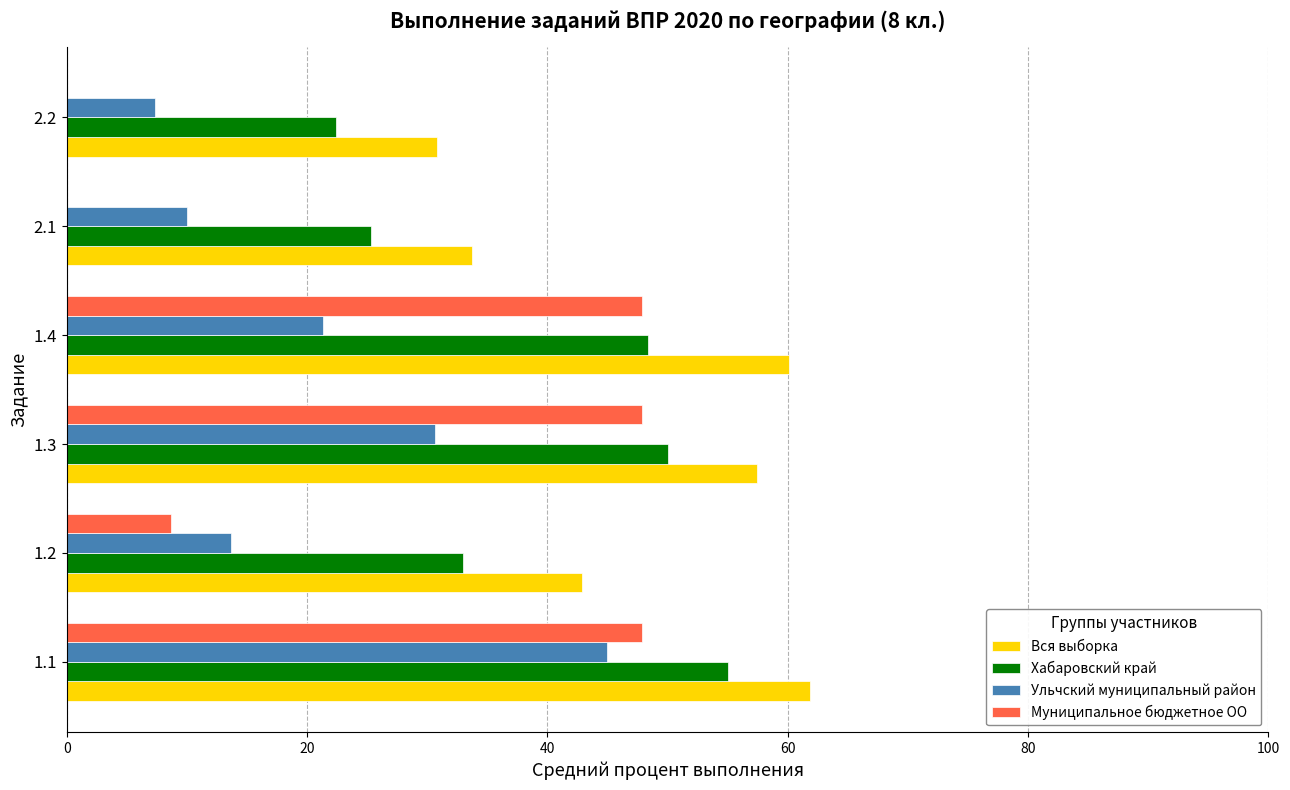

What is the maximum value shown in the chart?

61.8